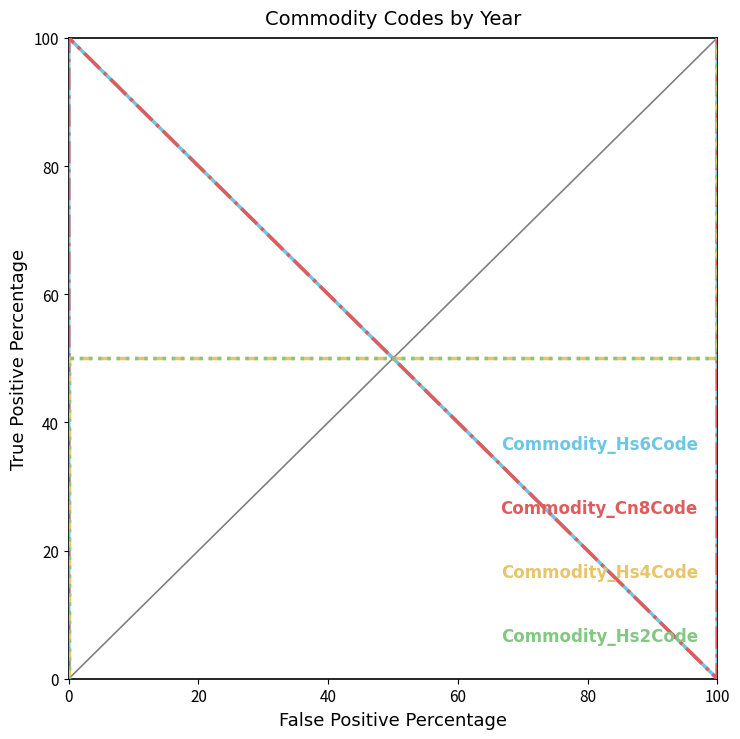

What is the sum of the Commodity_Hs2Code values at 0 and 20?

50